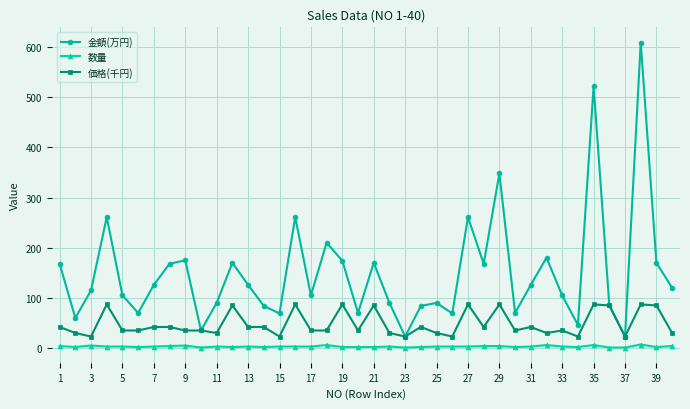

What is the greatest value displayed?

609